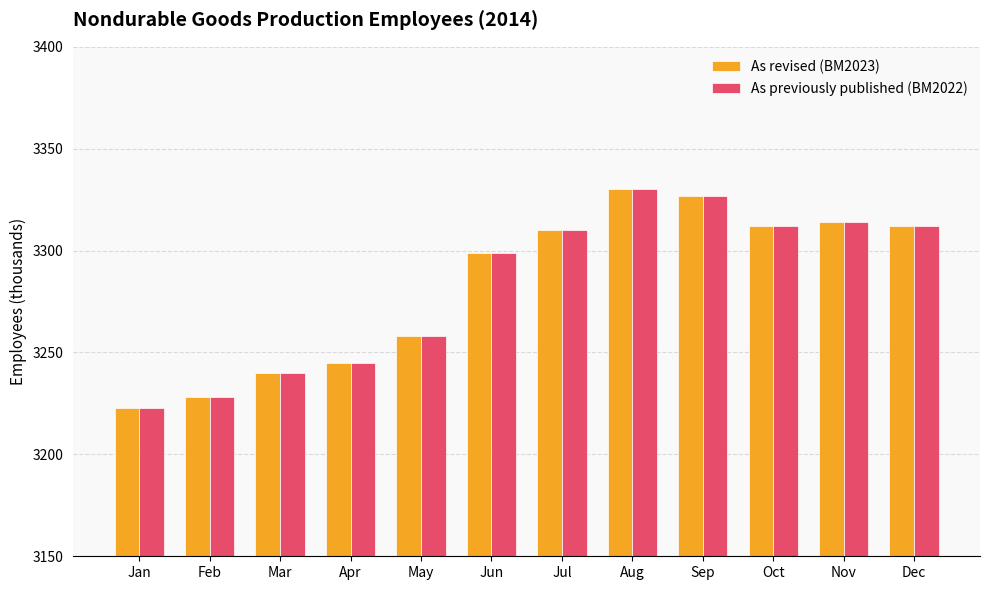

True or false: As revised (BM2023) has a value of 3330 at Aug.

True